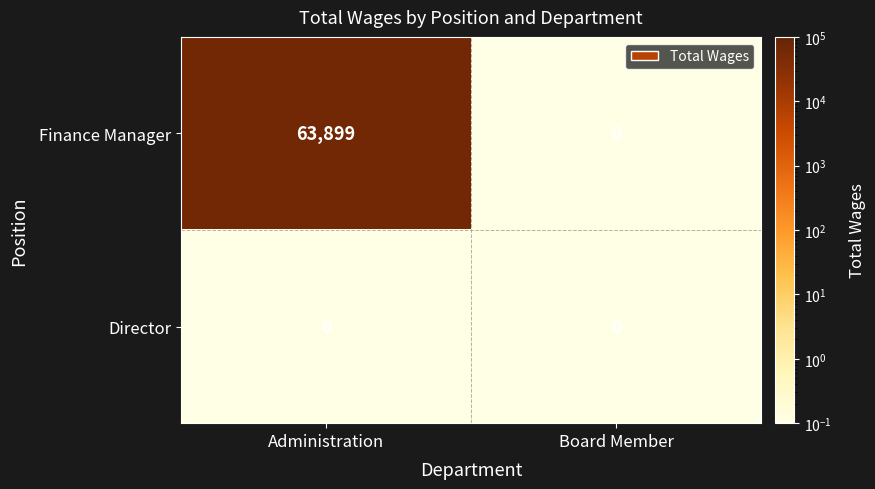

At which label is Finance Manager closest to 31949?

Board Member